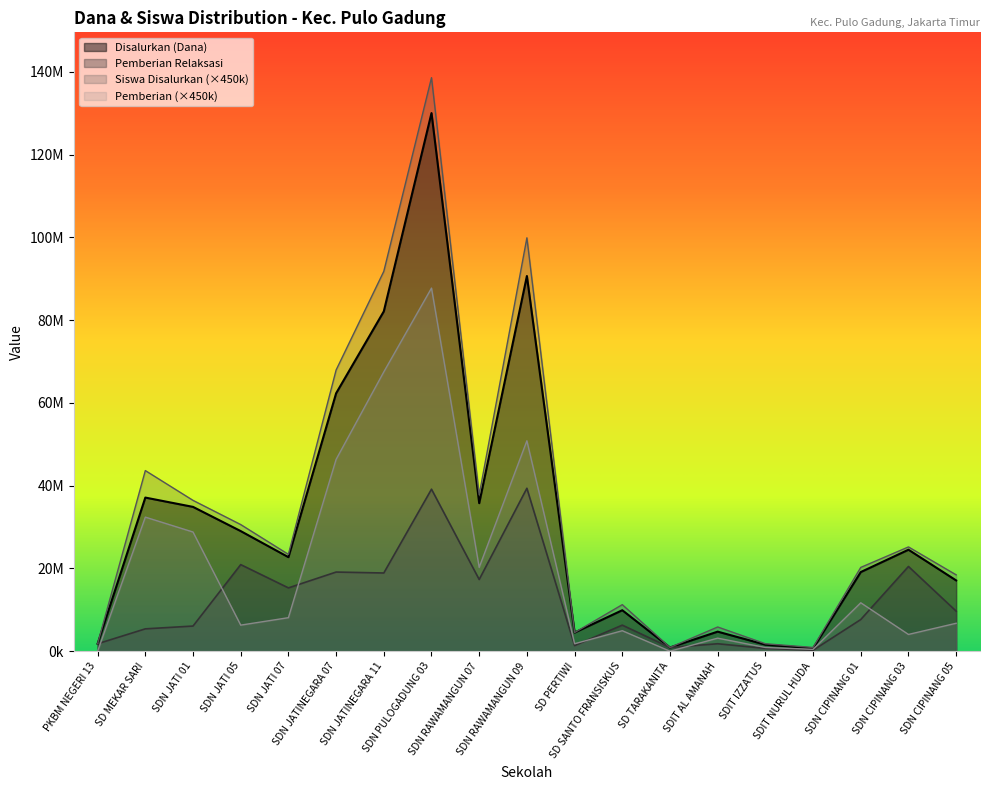

Which series has the largest total across all categories?

Siswa Disalurkan (×450k)